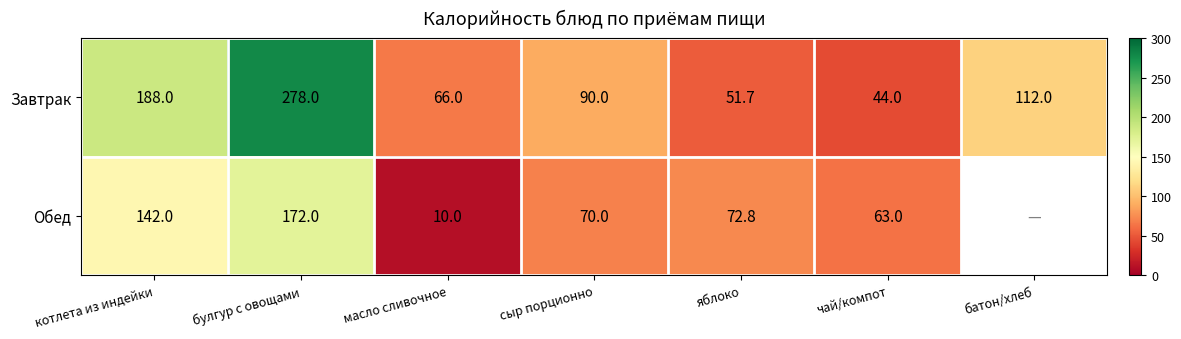

Between котлета из индейки and сыр порционно, which series saw the biggest shift?

Завтрак